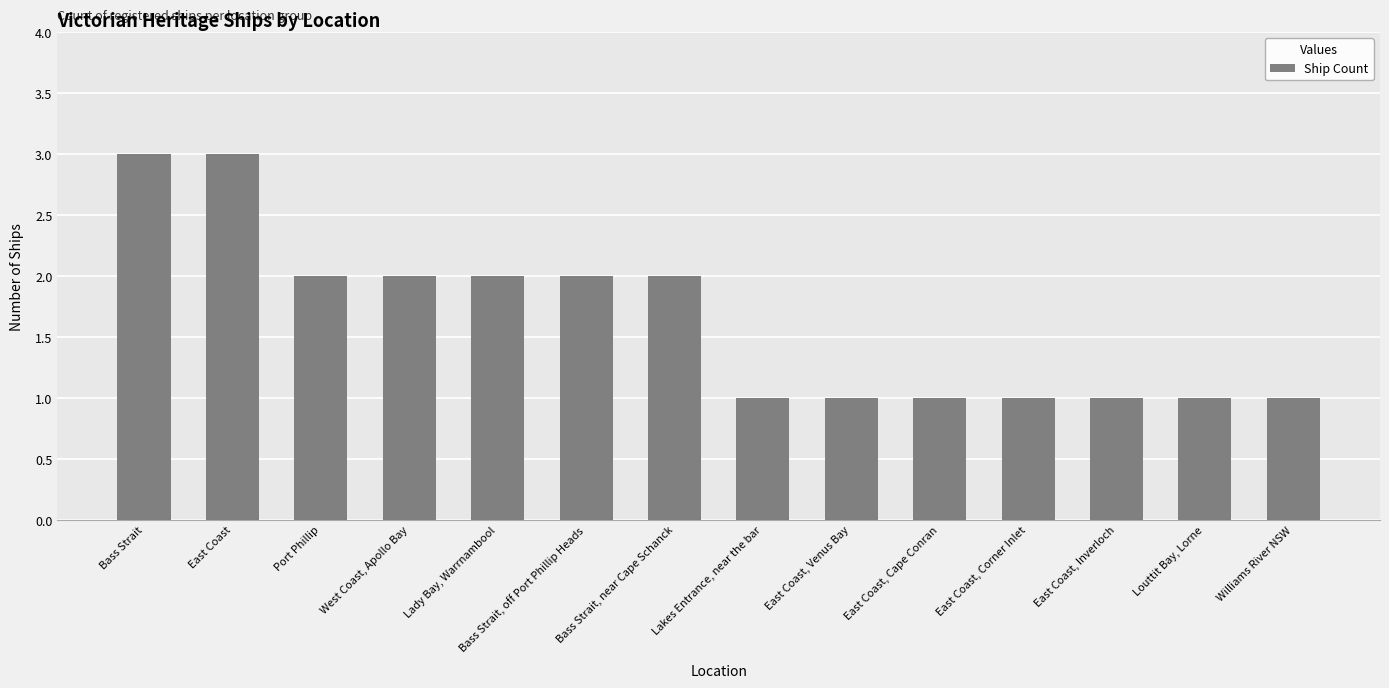

The chart shows a value of 2 at Bass Strait, near Cape Schanck. True or false?

True